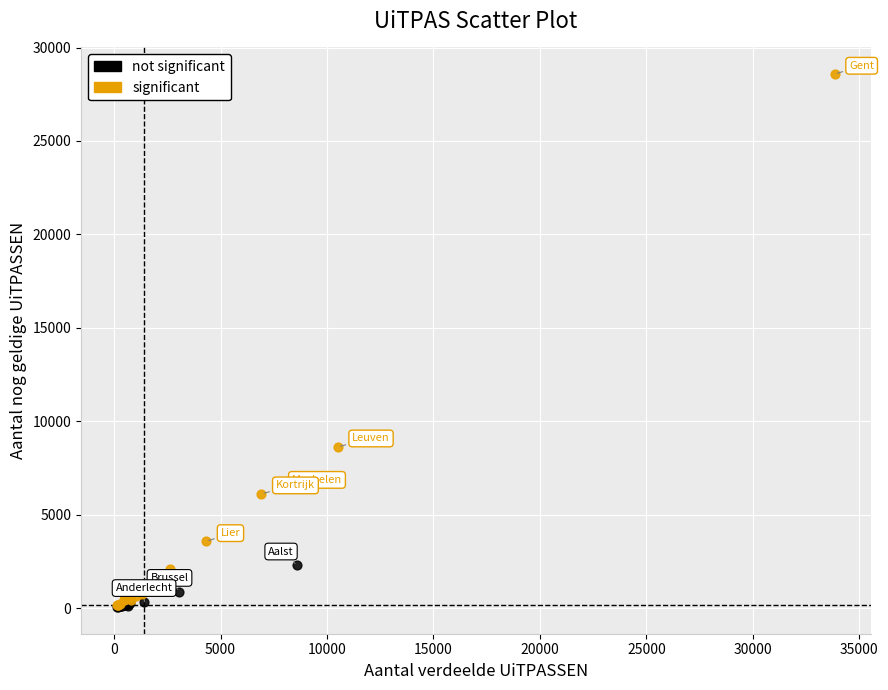

Which series reaches the maximum Y coordinate?

significant